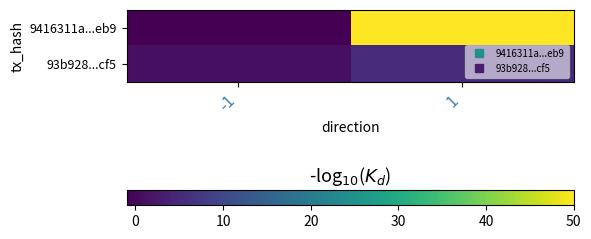

How many categories are shown in the chart?

2